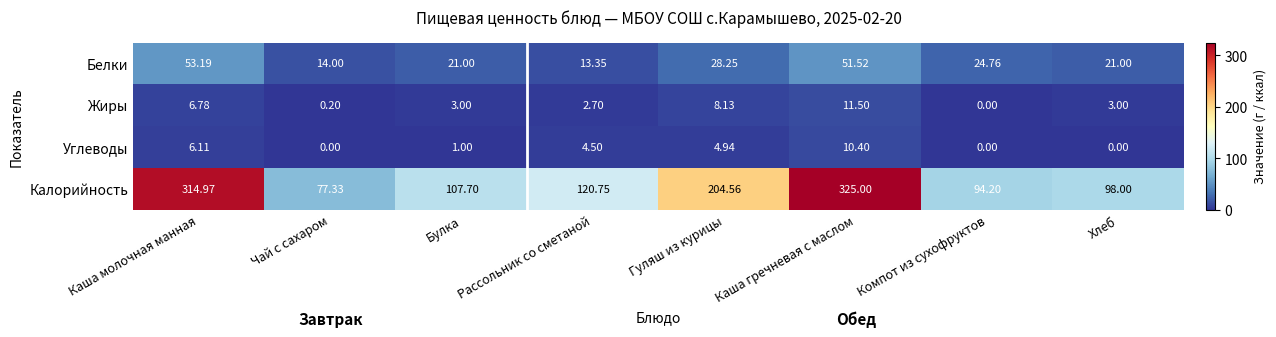

How many data points in Белки are above 24?

4